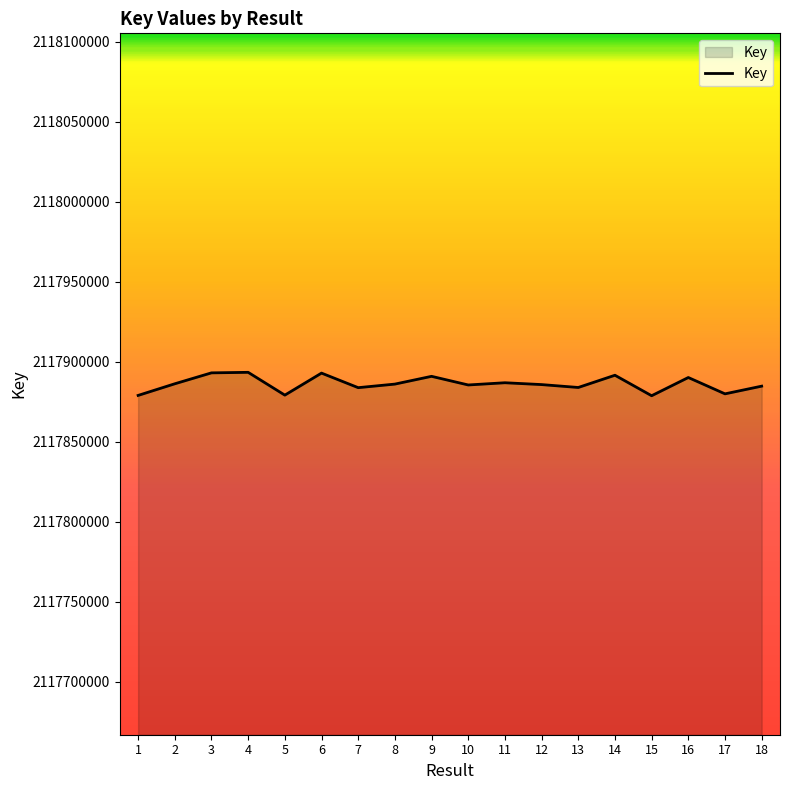

What is the change in value from 12 to 13?

-1808